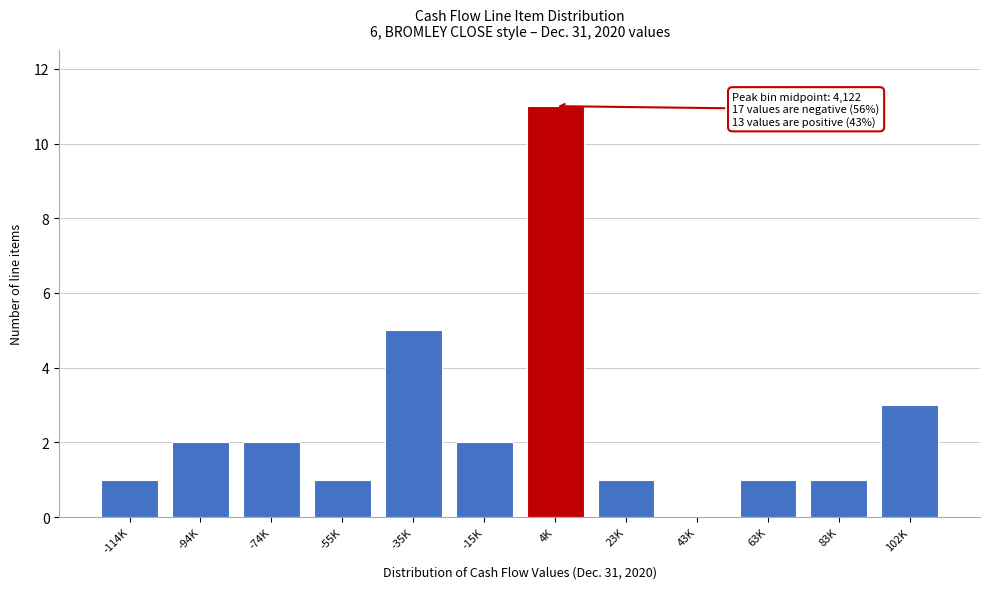

Reading left to right, what are all the values shown in this chart?

-114K=1	-94K=2	-74K=2	-55K=1	-35K=5	-15K=2	4K=11	23K=1	43K=0	63K=1	83K=1	102K=3